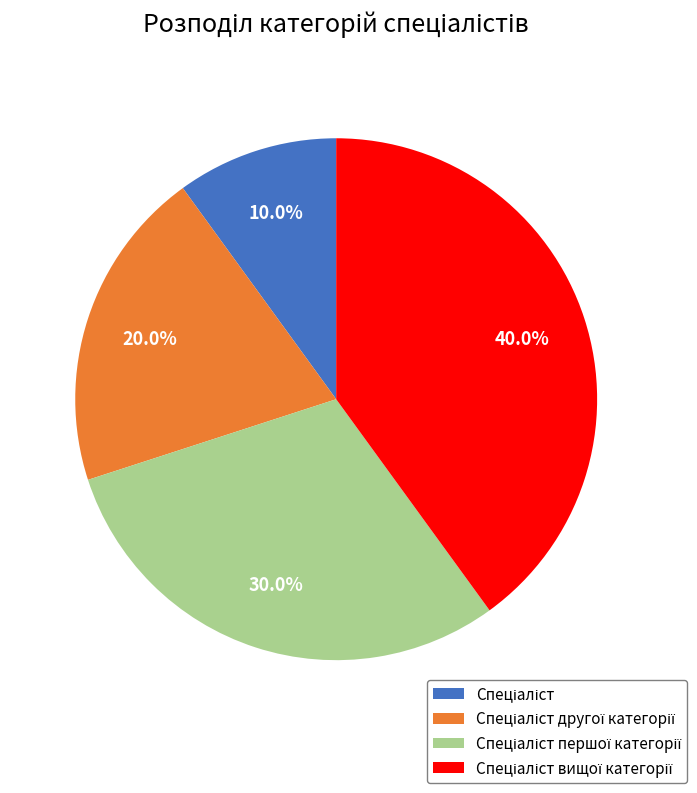

Does any single category account for the majority?

No